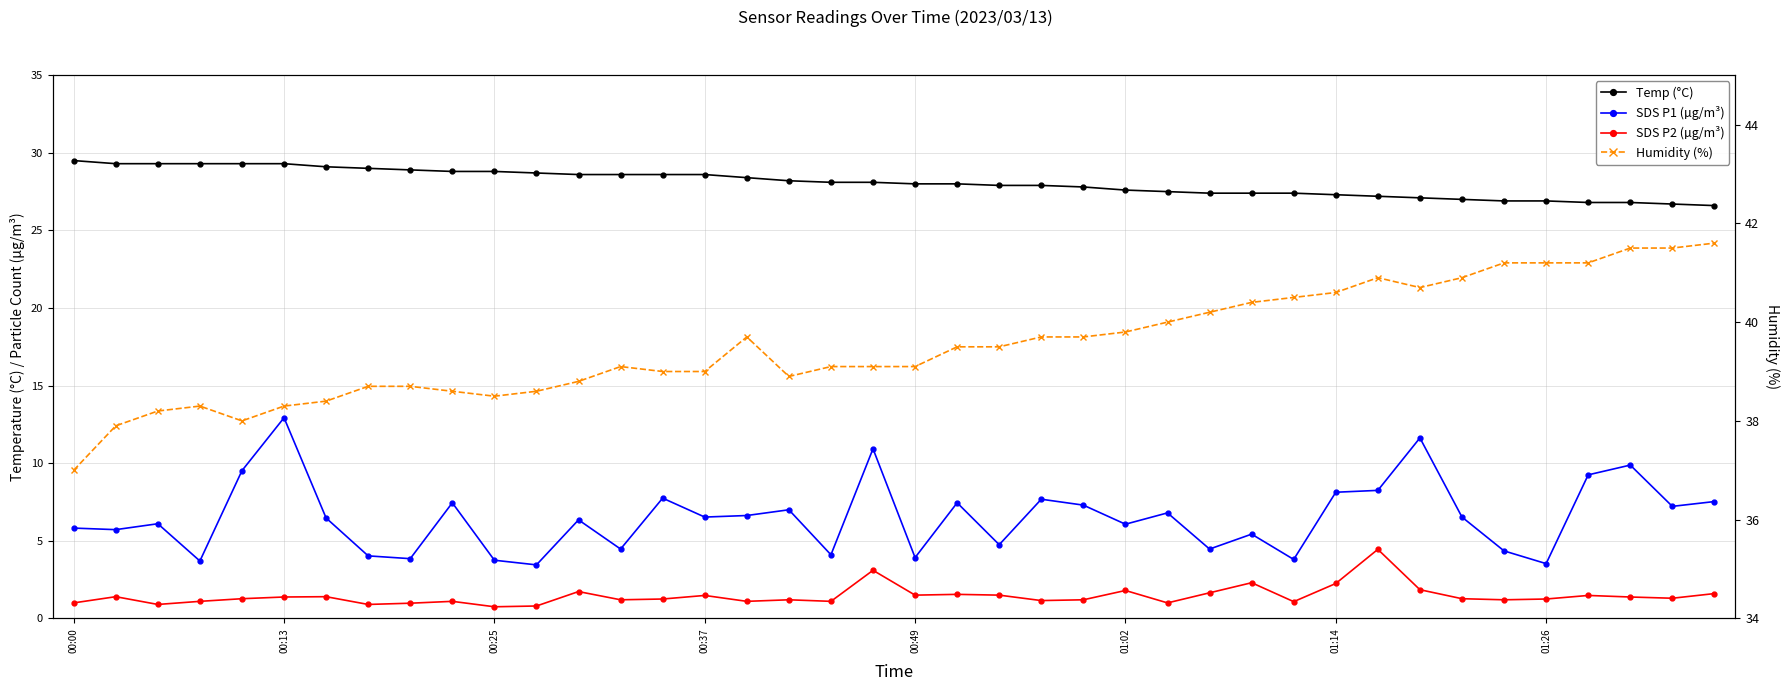

True or false: SDS P1 (µg/m³) and Temp (°C) cross at least once.

False